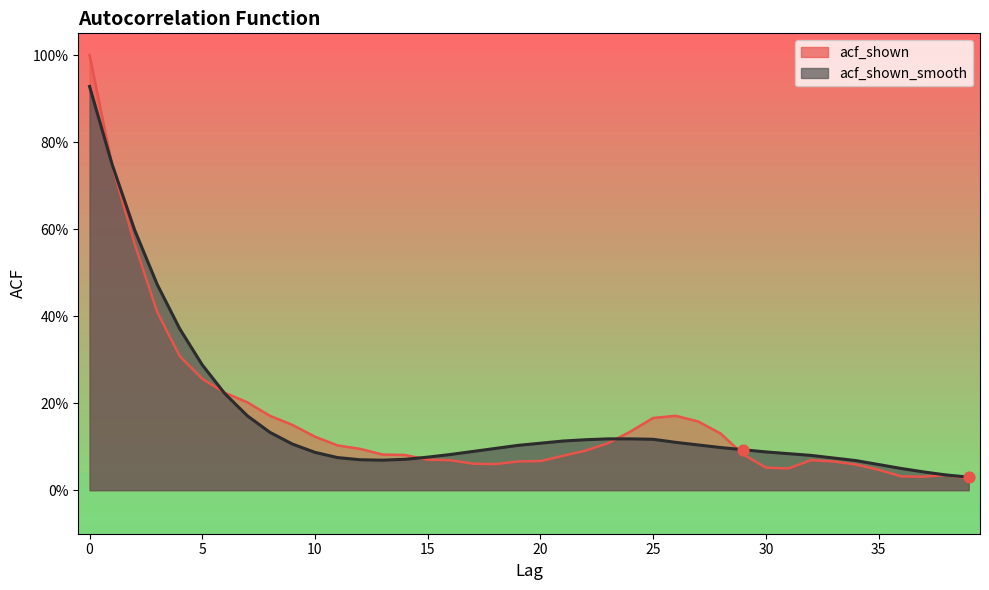

Which series has the largest Y range (max minus min)?

acf_shown